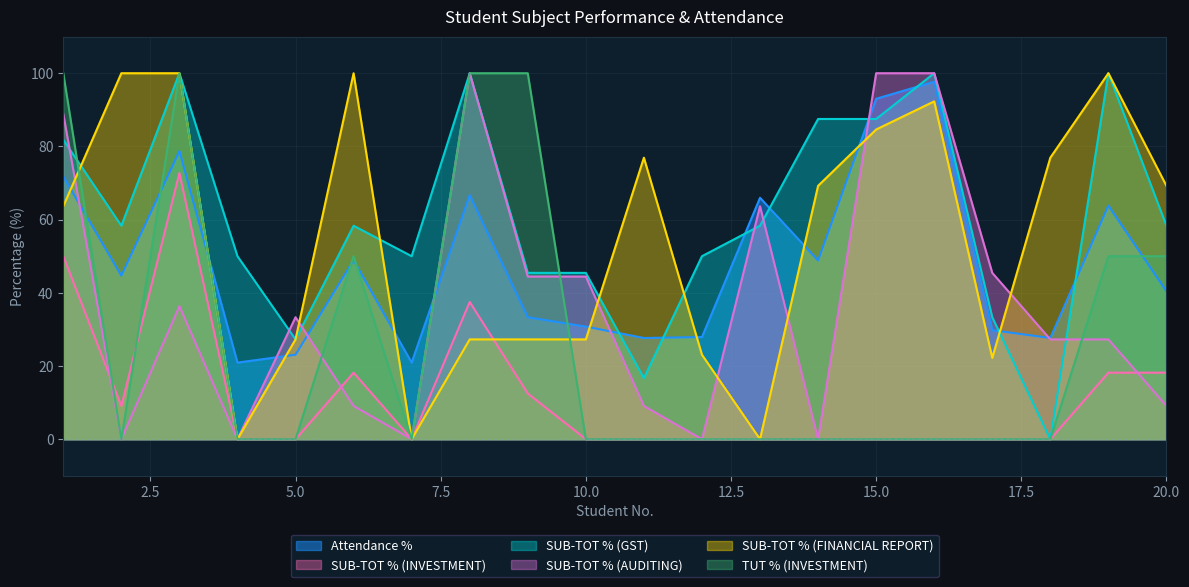

True or false: SUB-TOT % (GST) has more than 2 interior local peaks.

True